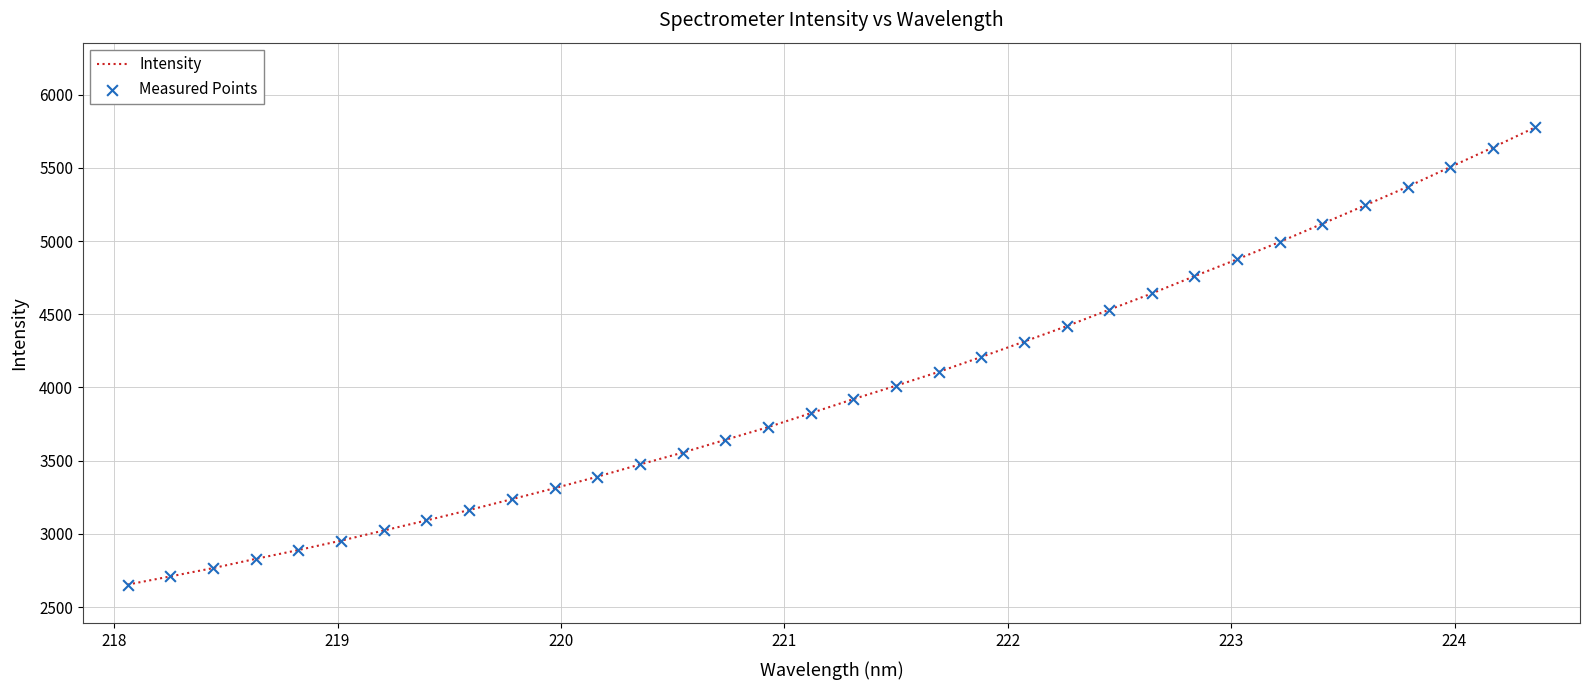

What is the smallest value displayed?

2654.0